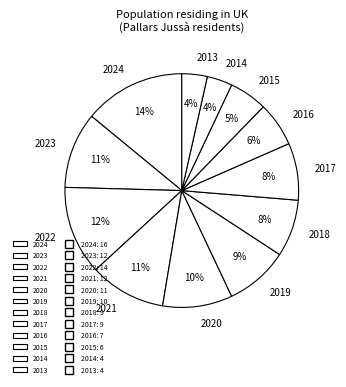

How many slices are in this pie chart?

12